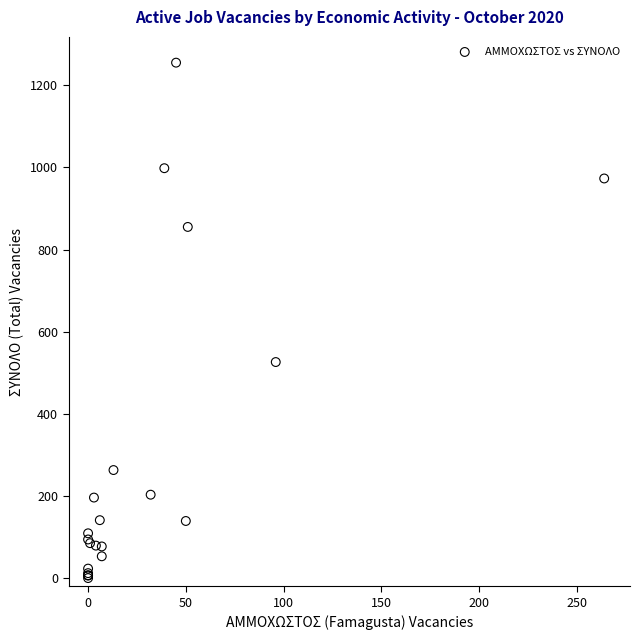

What Y value in the scatter plot is closest to 627?

526